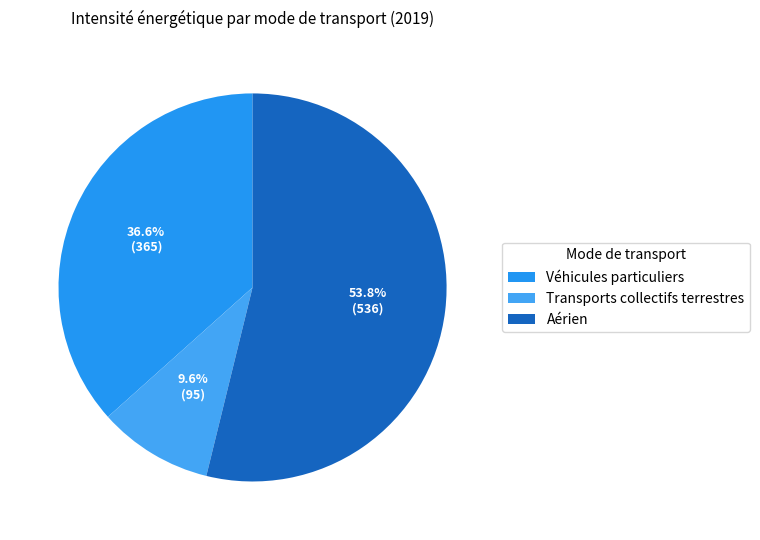

To the nearest percent, what is the difference between the largest and smallest slice percentages?

44%